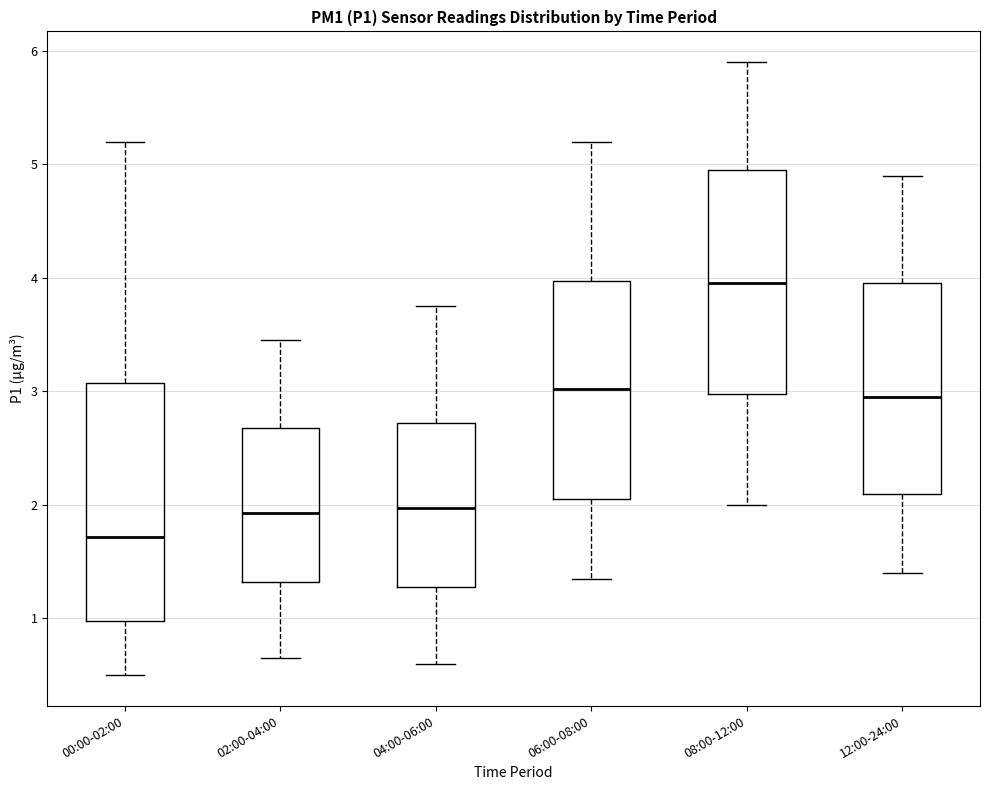

Which box has the highest median line?

08:00-12:00